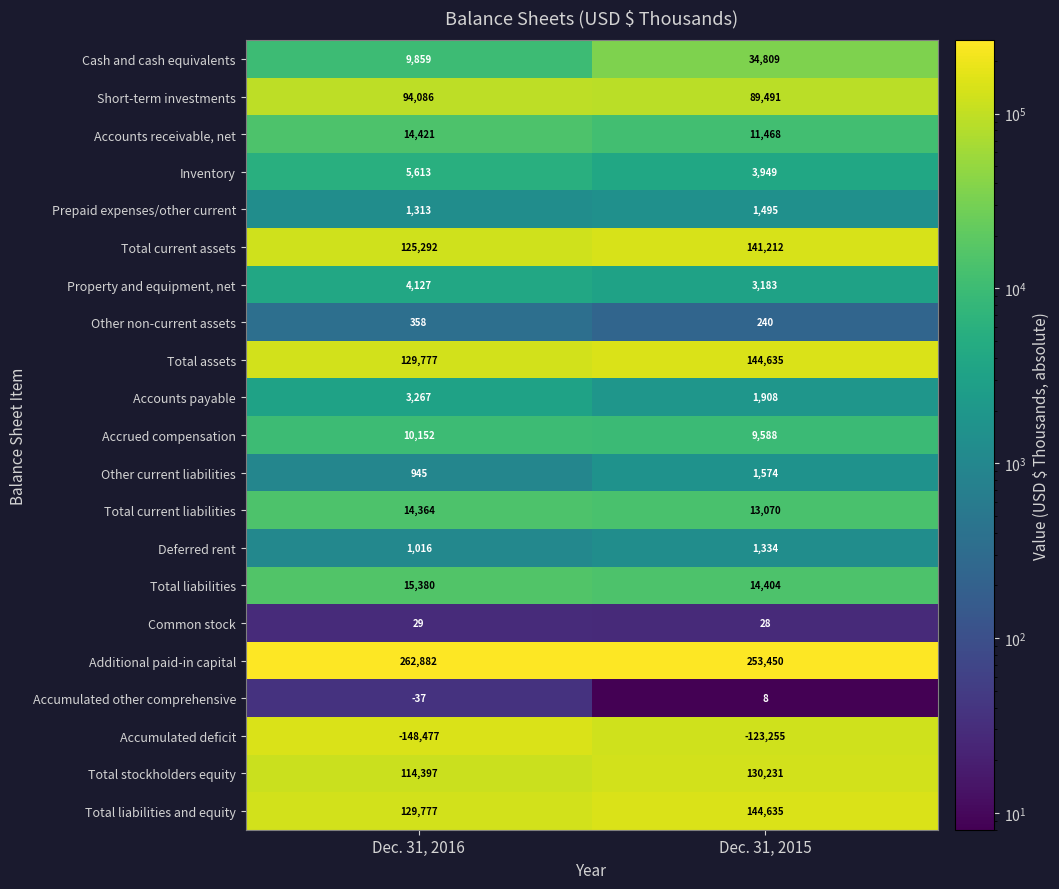

Which series has the largest range (max minus min)?

Accumulated deficit